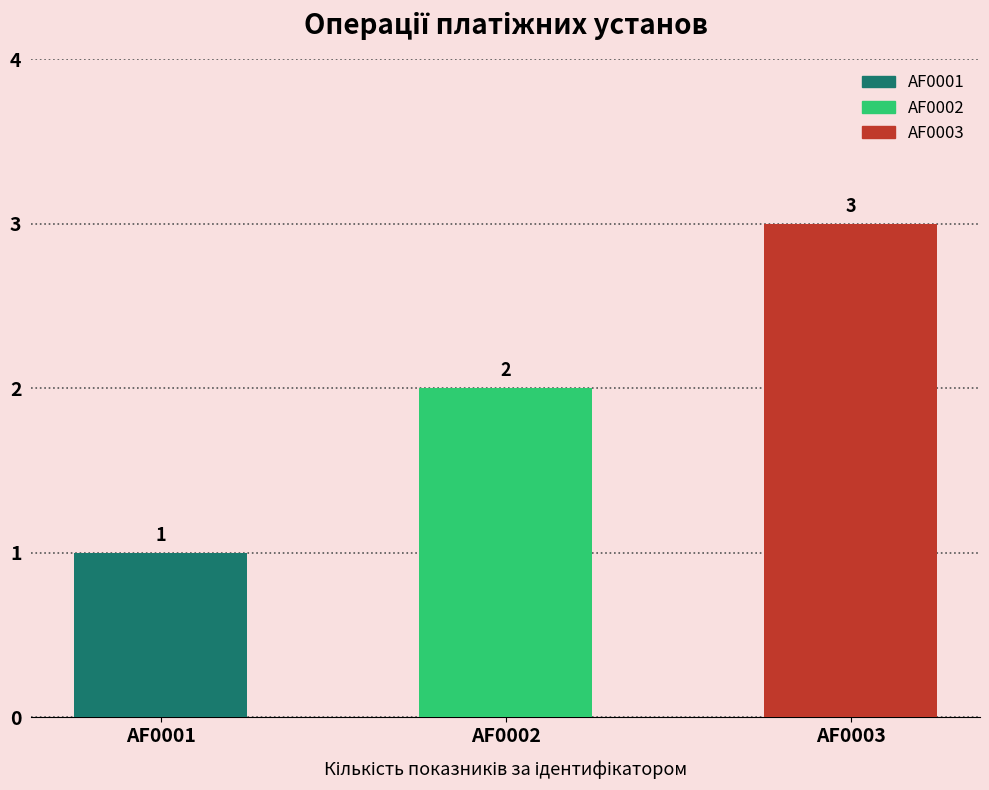

What is the average value?

2